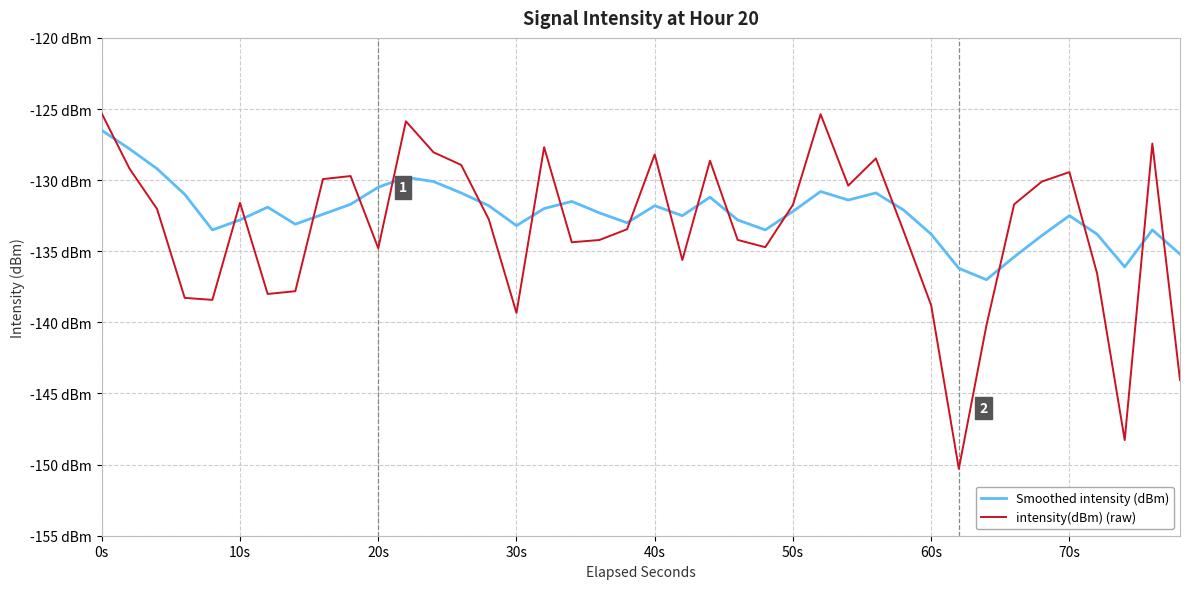

Which series has the widest spread of values?

intensity(dBm) (raw)